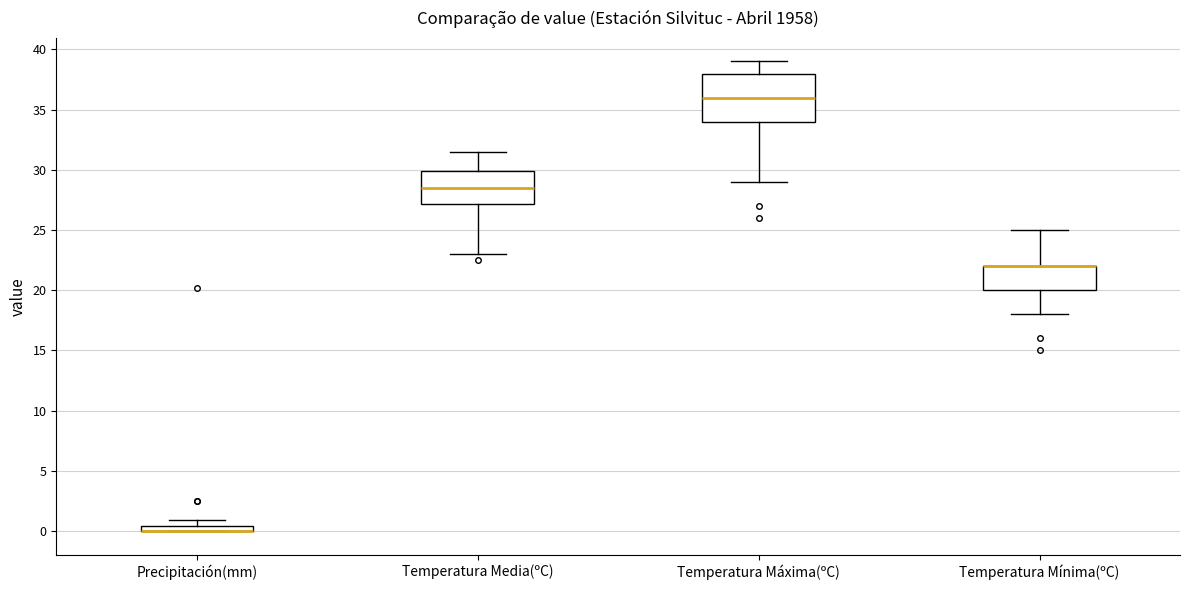

Comparing the boxes themselves (not the whiskers), which one is the tallest?

Temperatura Máxima(ºC)